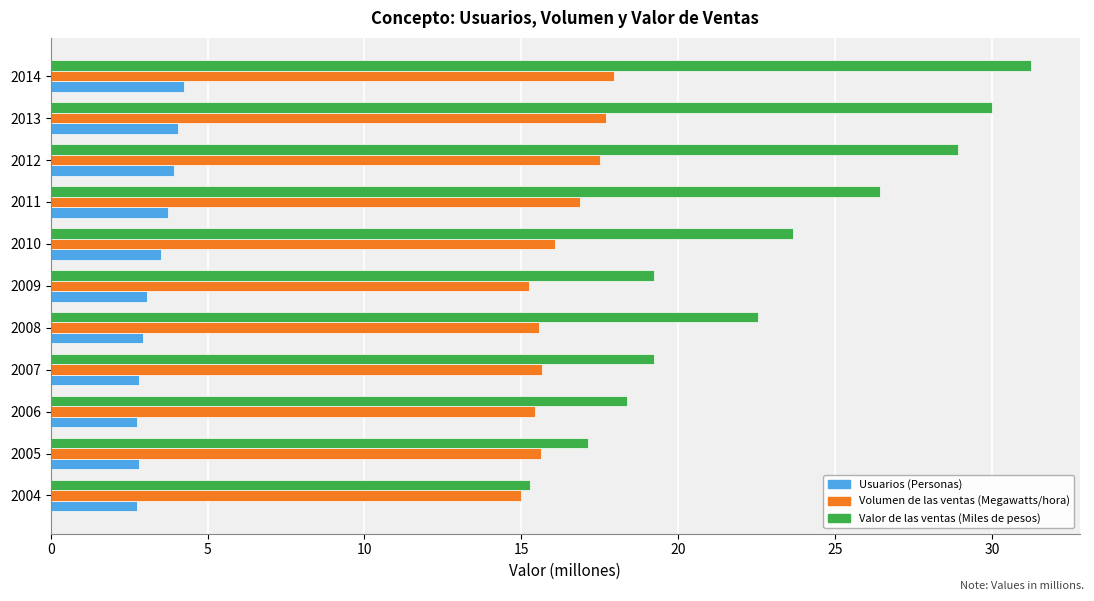

Which series has the largest total across all categories?

Valor de las ventas (Miles de pesos)